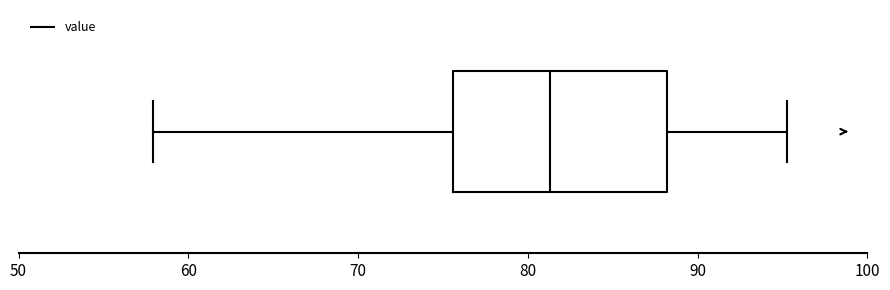

Transcribe this box plot: give where the median line is, the range the box spans, and where the two whiskers end, as read against the x-axis. The values are not printed on the chart, so give them approximately, as read against the axis.

median 81, box 76 to 88, whiskers 58 to 95